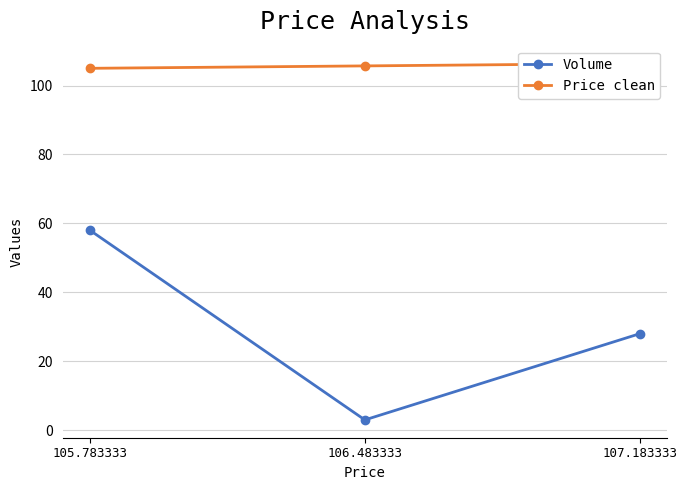

What is the label of the 2nd point from the left?

106.483333